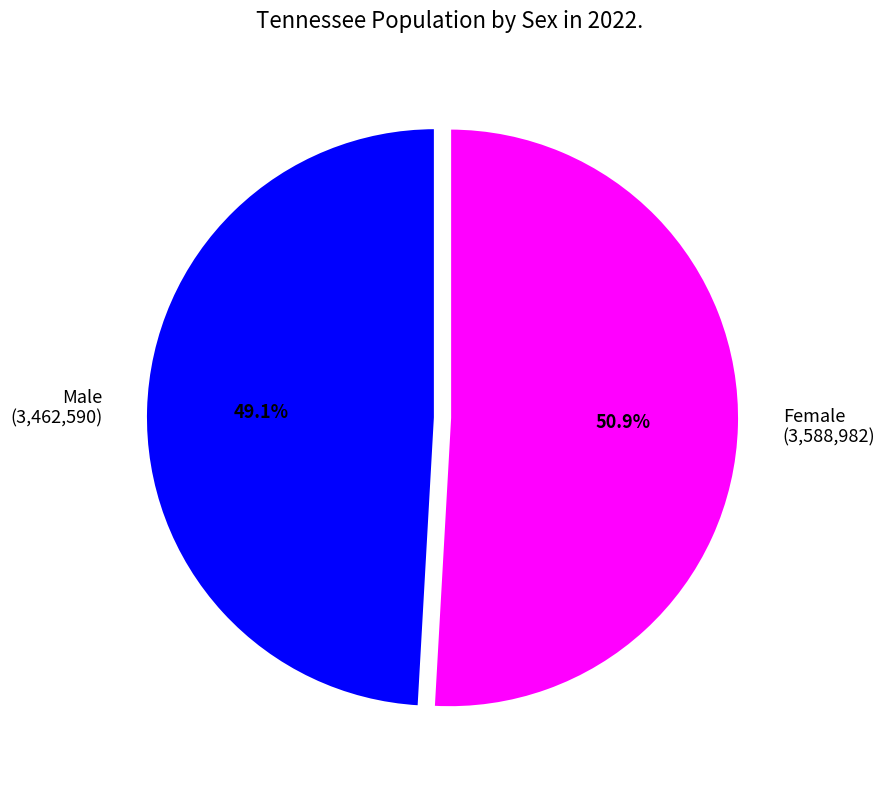

Which slice is the largest?

Female